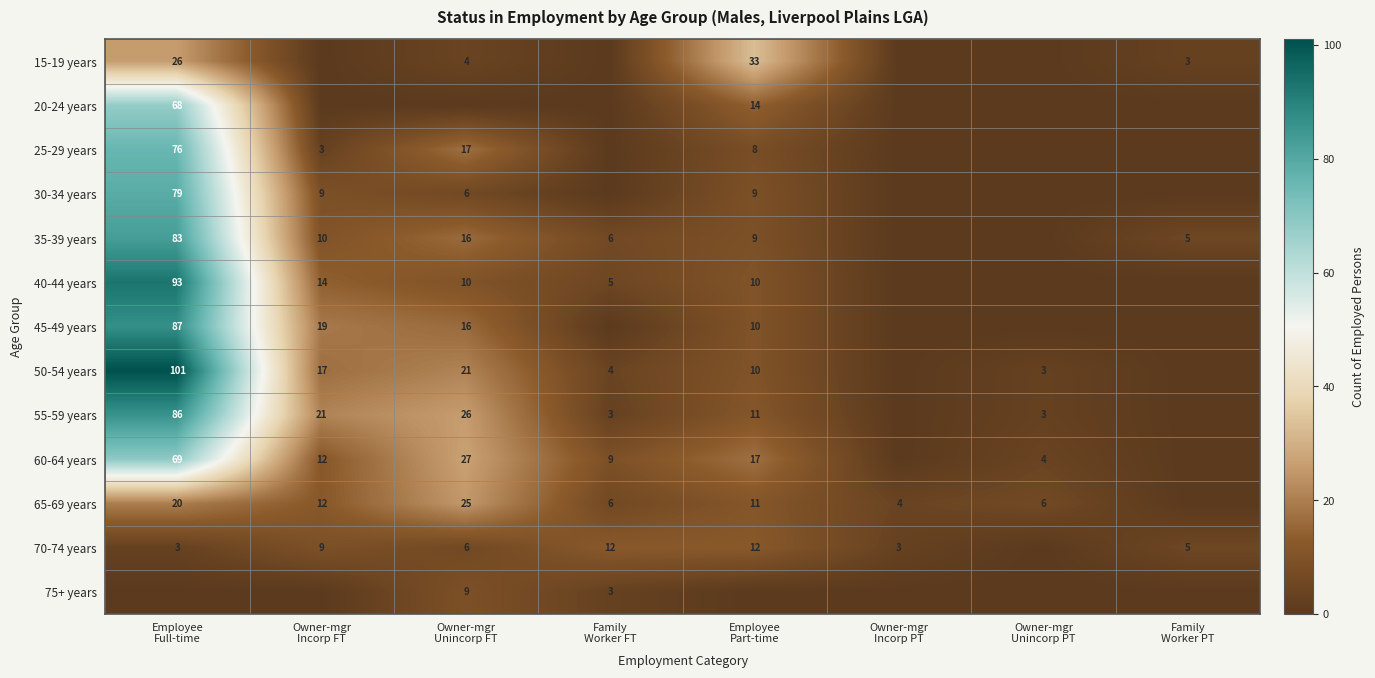

Where does the 40-44 years series first go above 10?

Employee Full-time